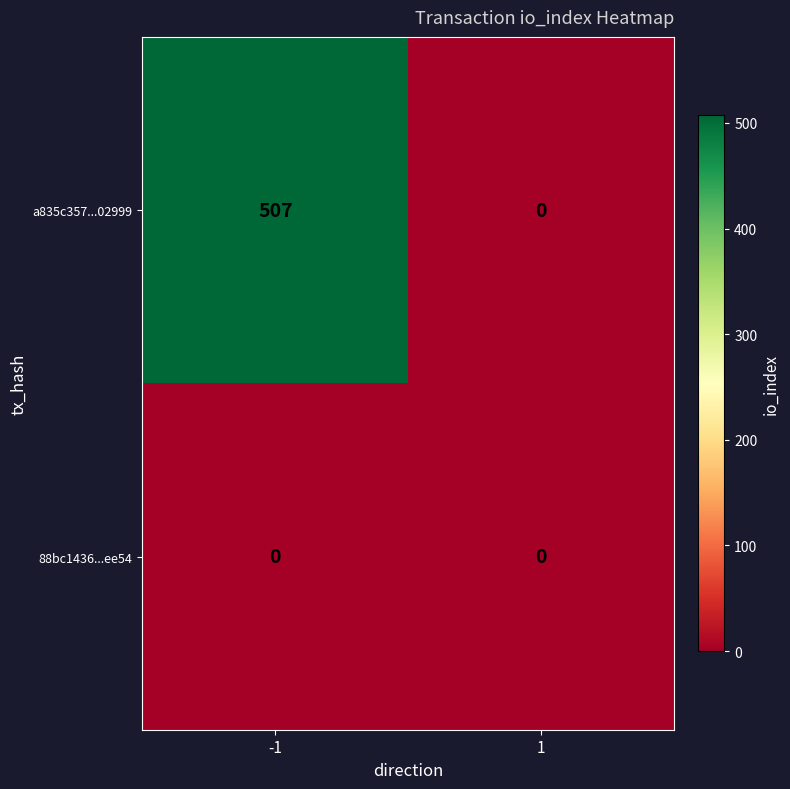

At which category does the chart reach its peak across all series?

-1